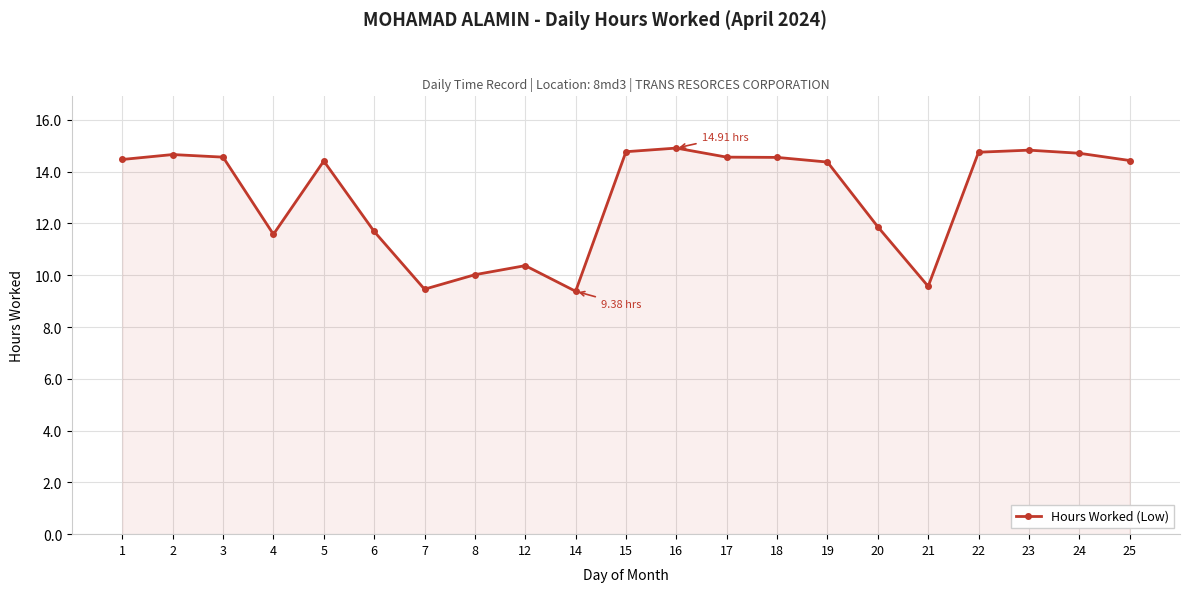

What is the difference between the second highest and second lowest values?

5.4